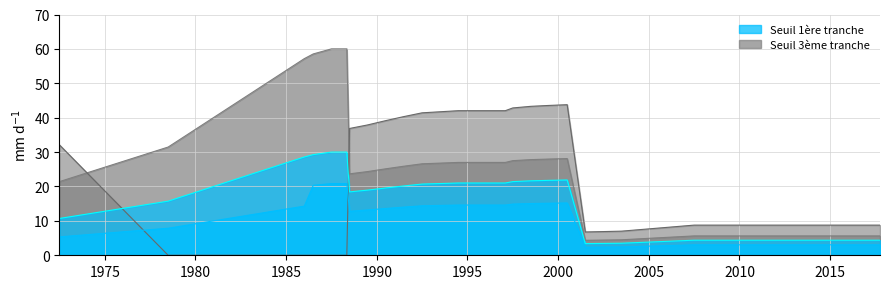

How many values in the Seuil 1ère tranche series exceed 14?

12